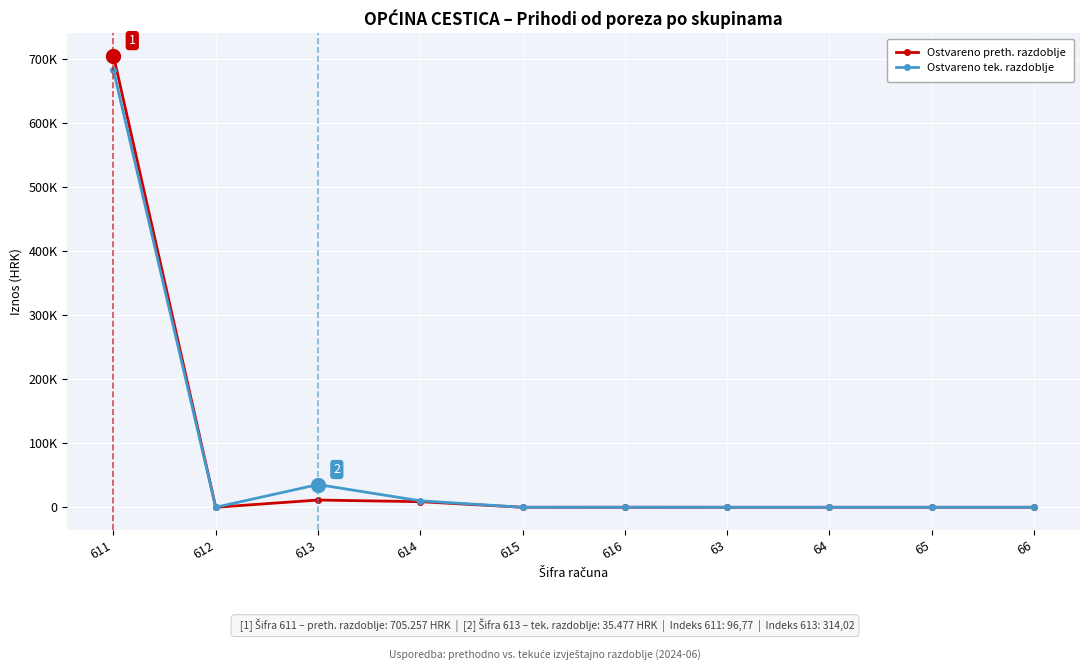

What are all the series names shown in the legend?

Ostvareno preth. razdoblje, Ostvareno tek. razdoblje